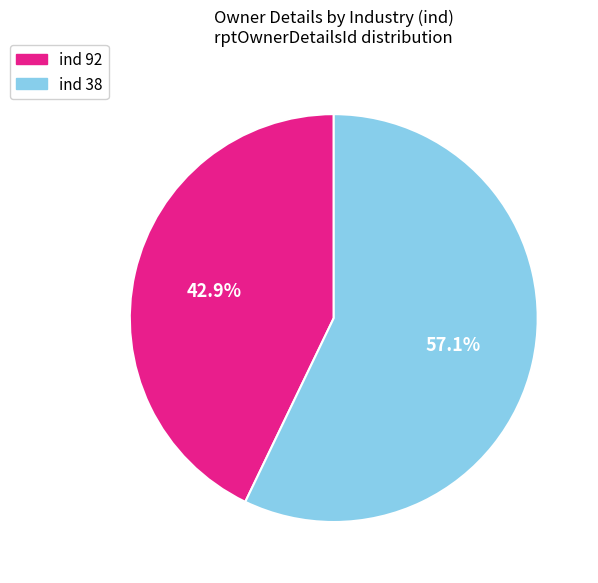

To the nearest percent, what is the average slice percentage?

50%